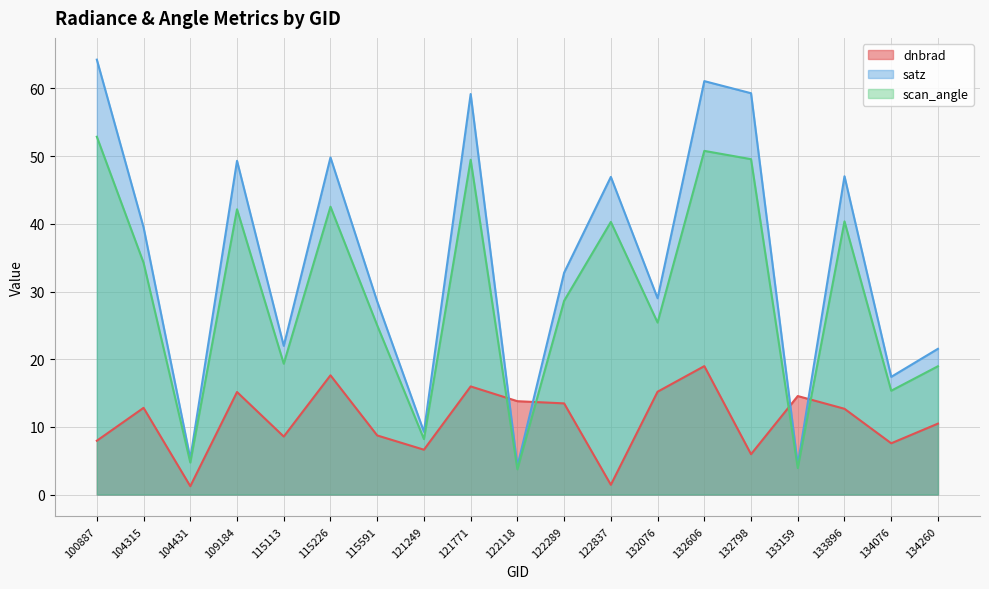

Reading left to right, transcribe all the data shown in this chart.

dnbrad: 100887=8.0	104315=12.8	104431=1.2	109184=15.1	115113=8.6	115226=17.6	115591=8.7	121249=6.6	121771=16.0	122118=13.8	122289=13.5	122837=1.4	132076=15.2	132606=19.0	132798=6.0	133159=14.6	133896=12.7	134076=7.6	134260=10.5
satz: 100887=64.3	104315=39.5	104431=5.3	109184=49.3	115113=22.0	115226=49.8	115591=28.5	121249=9.3	121771=59.2	122118=4.2	122289=32.8	122837=46.9	132076=29.0	132606=61.1	132798=59.3	133159=4.4	133896=47.0	134076=17.4	134260=21.5
scan_angle: 100887=52.9	104315=34.2	104431=4.7	109184=42.1	115113=19.3	115226=42.5	115591=25.0	121249=8.2	121771=49.5	122118=3.7	122289=28.6	122837=40.3	132076=25.4	132606=50.8	132798=49.6	133159=3.9	133896=40.4	134076=15.3	134260=19.0